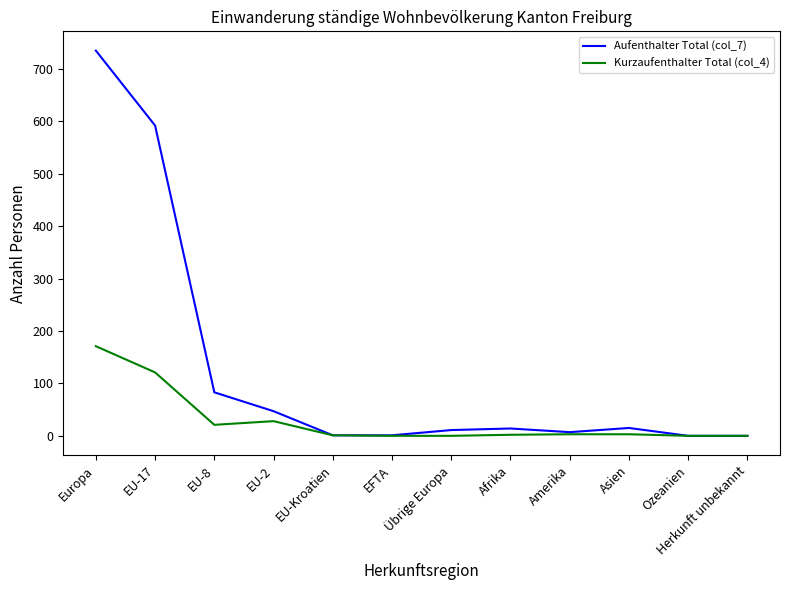

Which category has the highest value across all series?

Europa